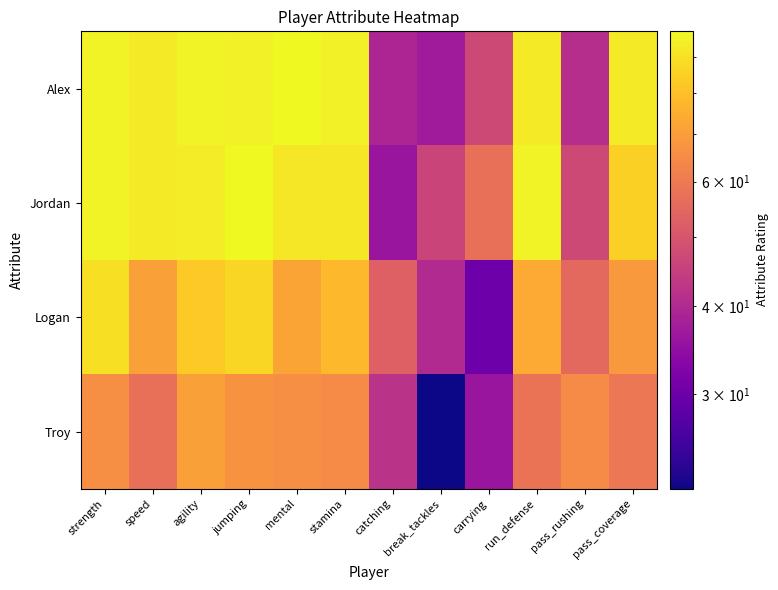

Between mental and break_tackles, which series saw the biggest shift?

Alex